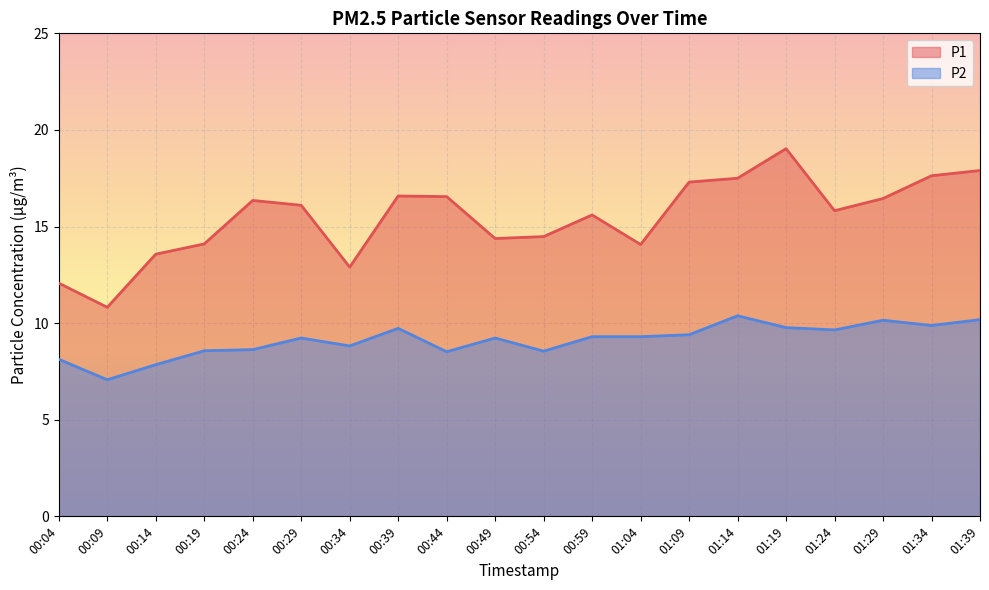

List the series in order of their overall mean, highest first.

P1, P2